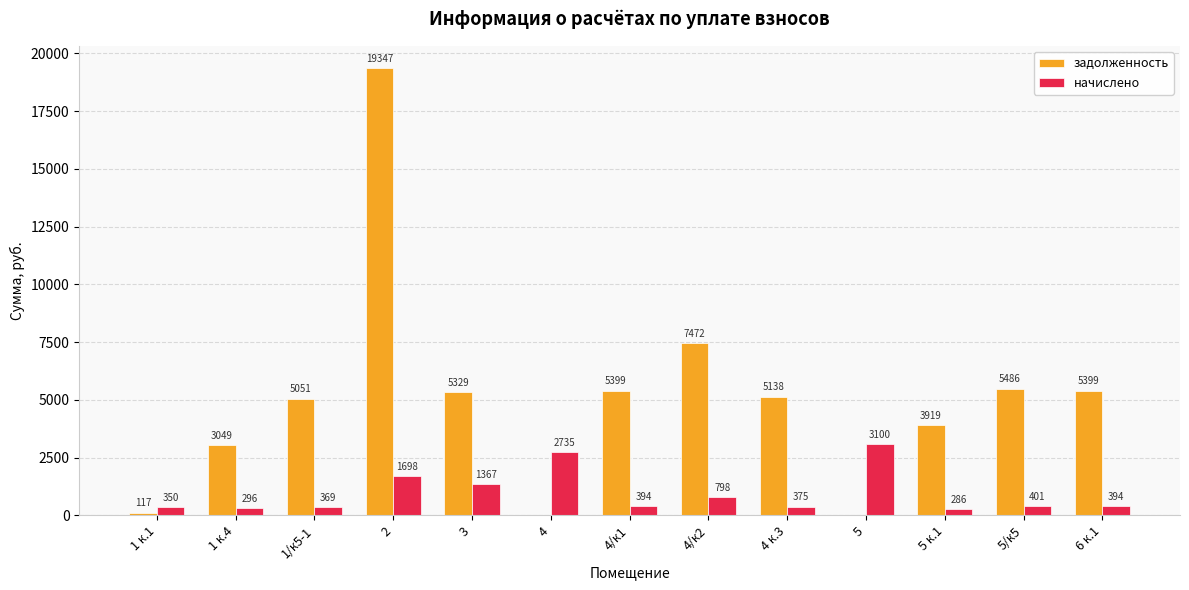

Which series has the widest spread of values?

задолженность